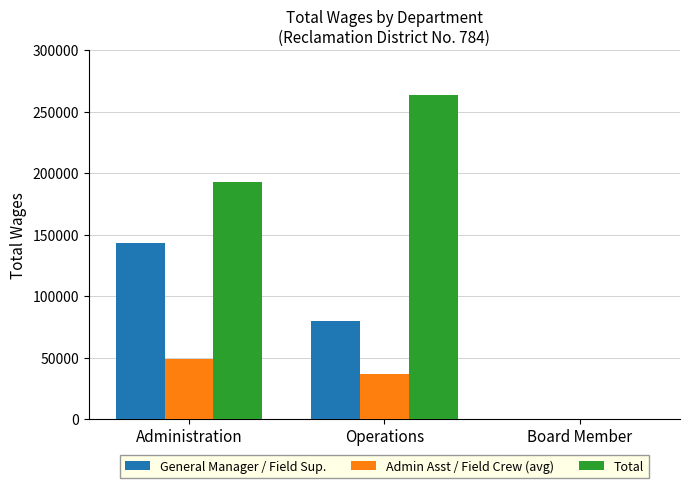

True or false: Total has a value of -126301.3 at Board Member.

False